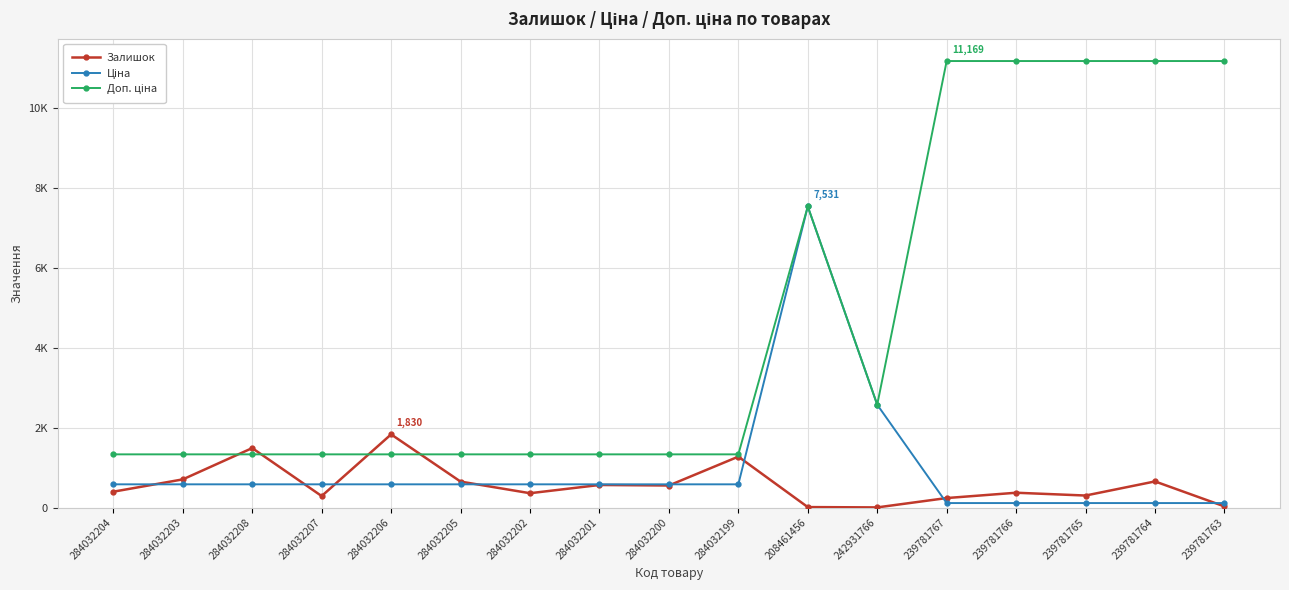

What is the average value of the Залишок series?

570.6